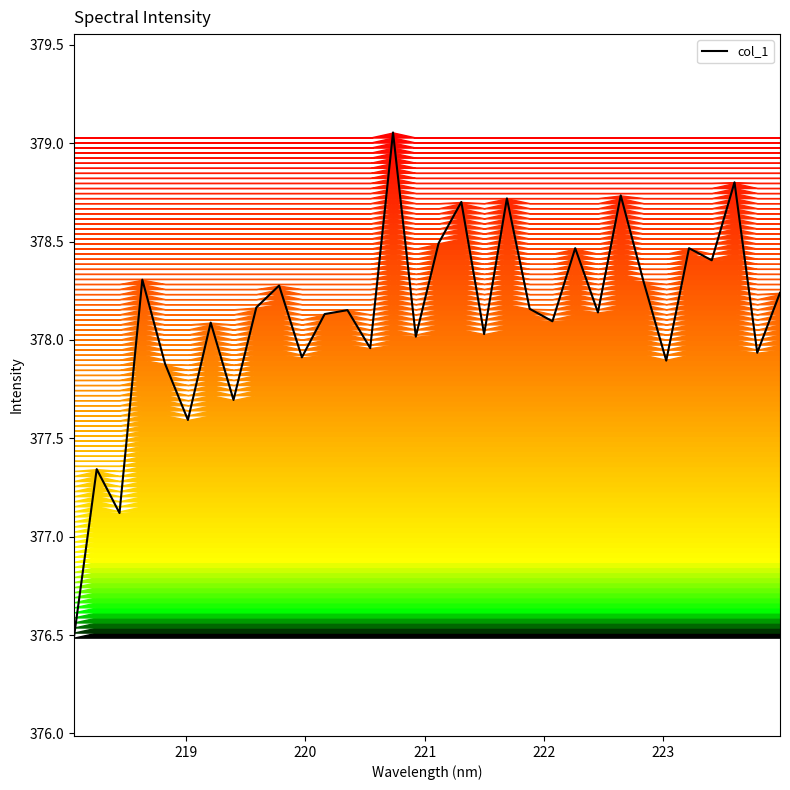

What is the difference between the maximum and minimum values?

2.6